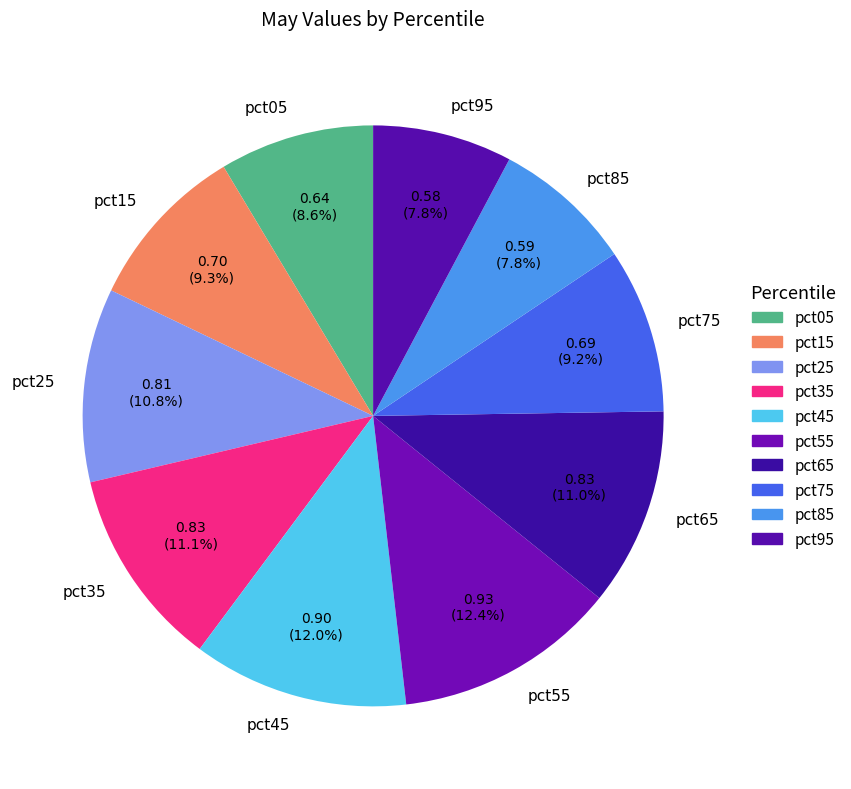

How many segments does this pie chart have?

10